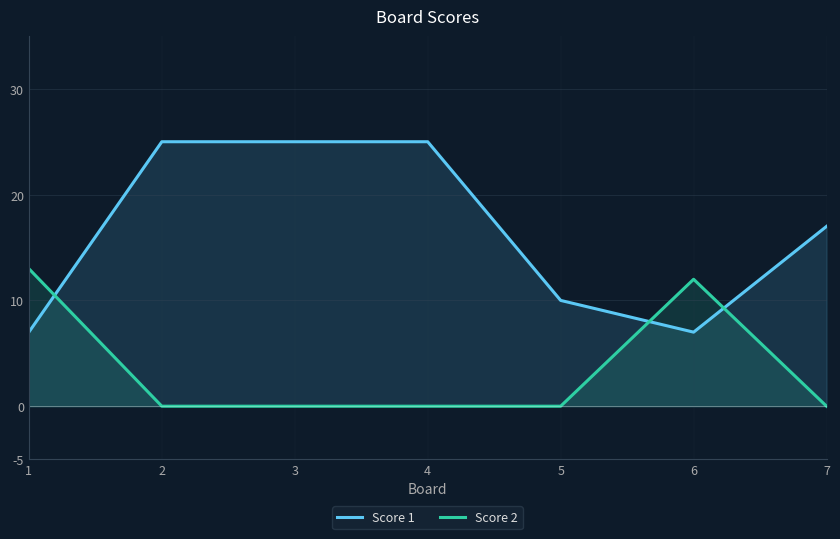

Reading left to right, transcribe all the data shown in this chart.

Score 1: 1=7	2=25	3=25	4=25	5=10	6=7	7=17
Score 2: 1=13	2=0	3=0	4=0	5=0	6=12	7=0